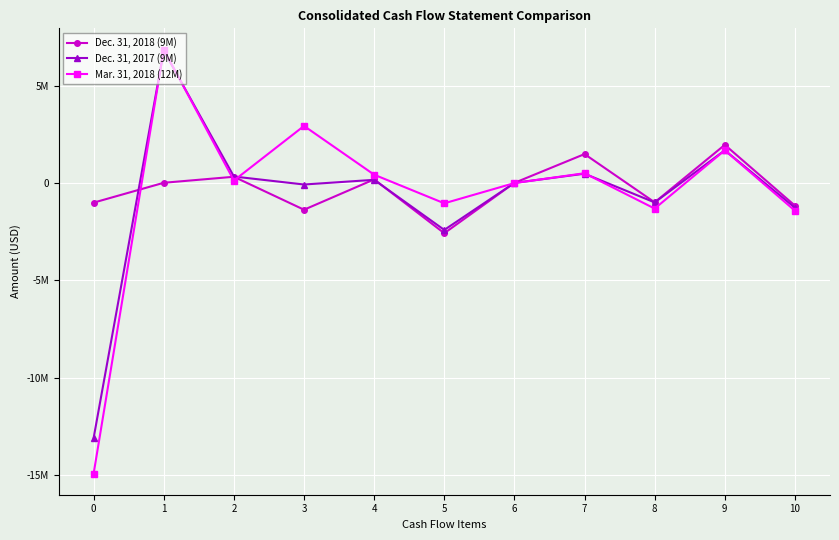

What is the total value across all series at 9?

5305000